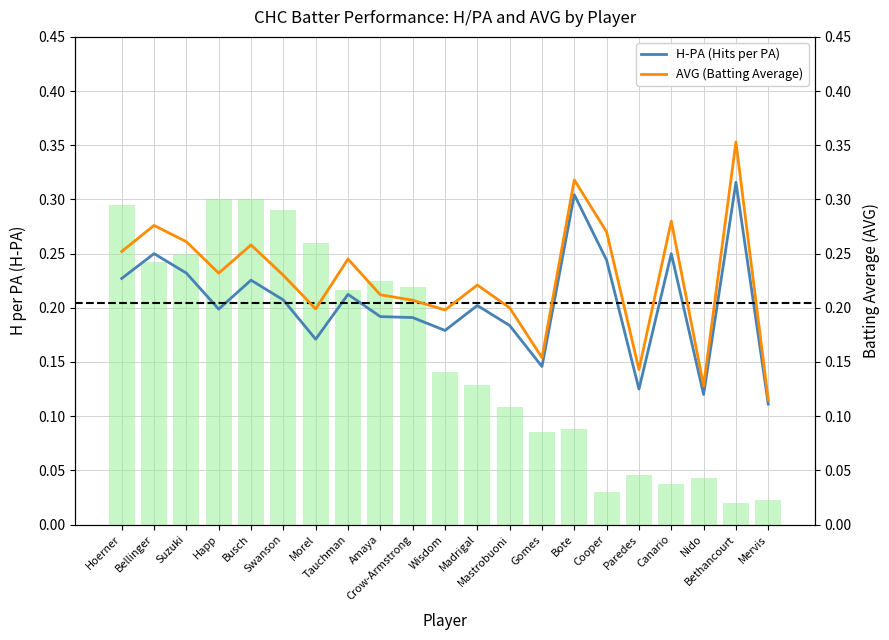

Reading left to right, transcribe all the data shown in this chart.

H-PA (Hits per PA): Hoerner=0.2	Bellinger=0.2	Suzuki=0.2	Happ=0.2	Busch=0.2	Swanson=0.2	Morel=0.2	Tauchman=0.2	Amaya=0.2	Crow-Armstrong=0.2	Wisdom=0.2	Madrigal=0.2	Mastrobuoni=0.2	Gomes=0.1	Bote=0.3	Cooper=0.2	Paredes=0.1	Canario=0.2	Nido=0.1	Bethancourt=0.3	Mervis=0.1
AVG (Batting Average): Hoerner=0.3	Bellinger=0.3	Suzuki=0.3	Happ=0.2	Busch=0.3	Swanson=0.2	Morel=0.2	Tauchman=0.2	Amaya=0.2	Crow-Armstrong=0.2	Wisdom=0.2	Madrigal=0.2	Mastrobuoni=0.2	Gomes=0.2	Bote=0.3	Cooper=0.3	Paredes=0.1	Canario=0.3	Nido=0.1	Bethancourt=0.4	Mervis=0.1